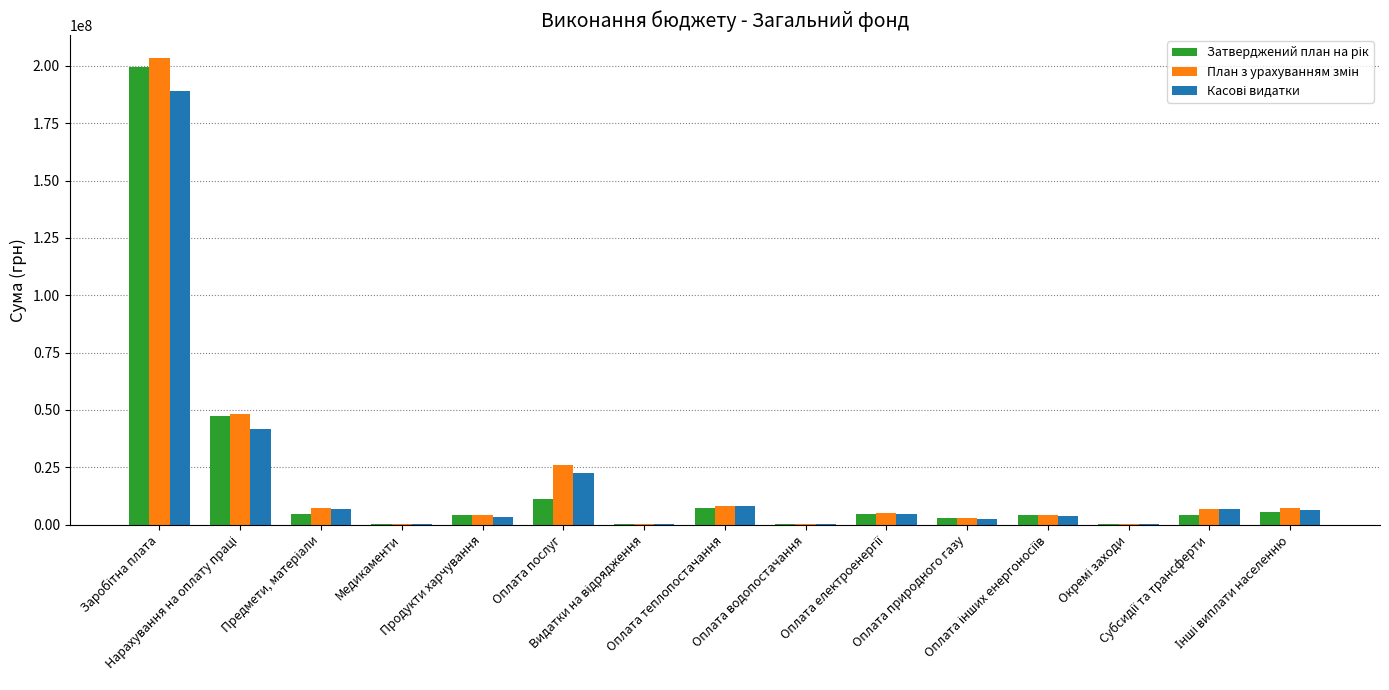

What is the greatest value displayed?

203300812.0